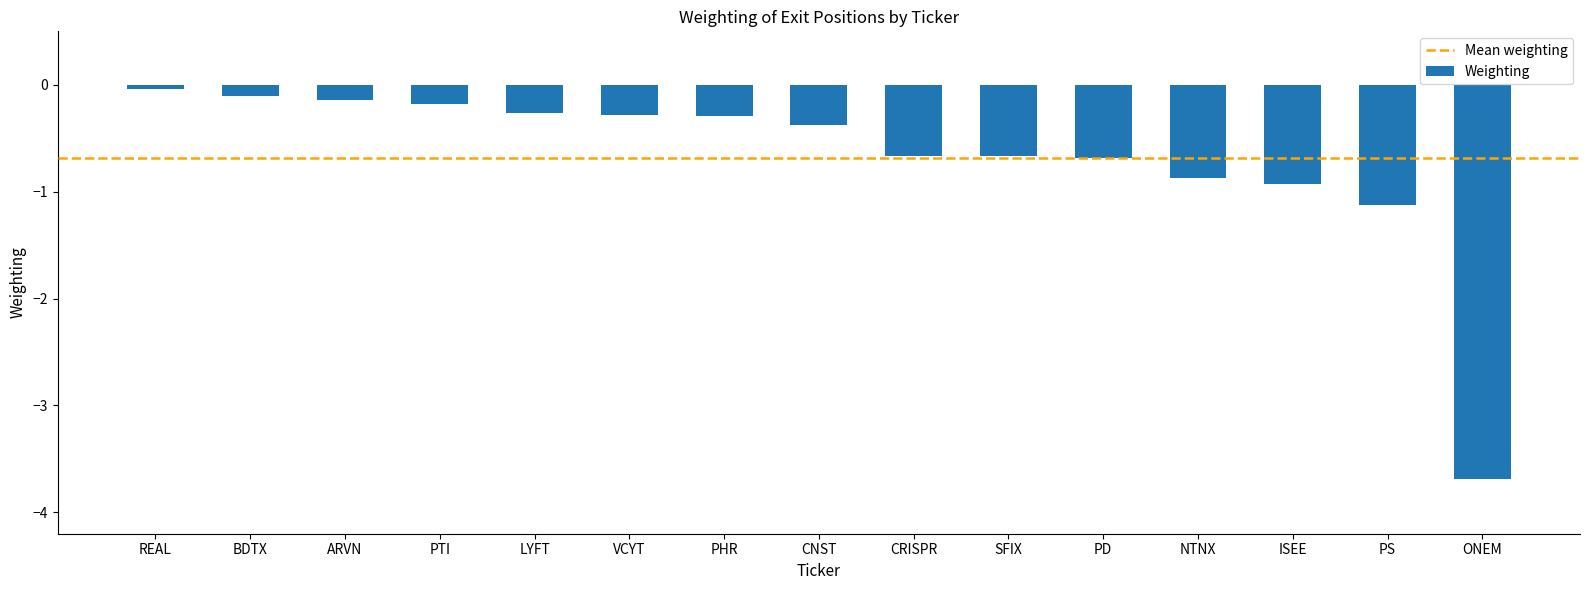

What is the value of the 7th bar from the left?

-0.3